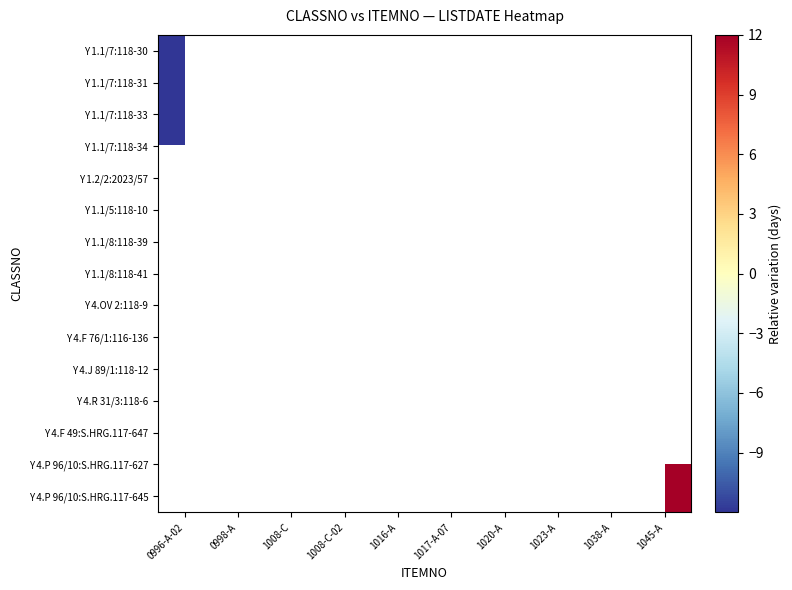

Which has a higher value, 1017-A-07 or 1038-A?

1038-A